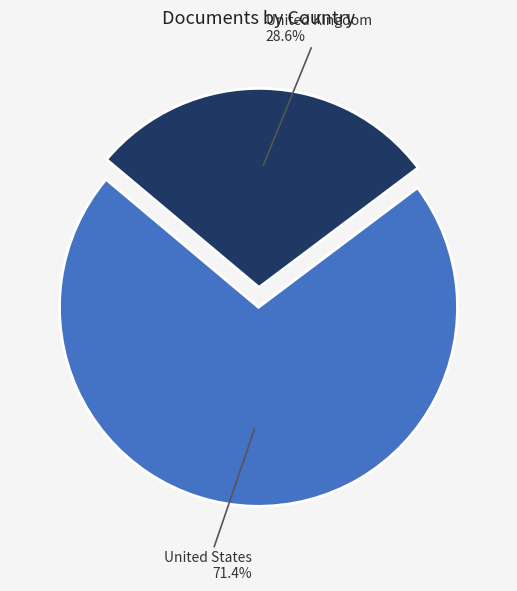

What portion of the pie excludes United Kingdom?

71.4%